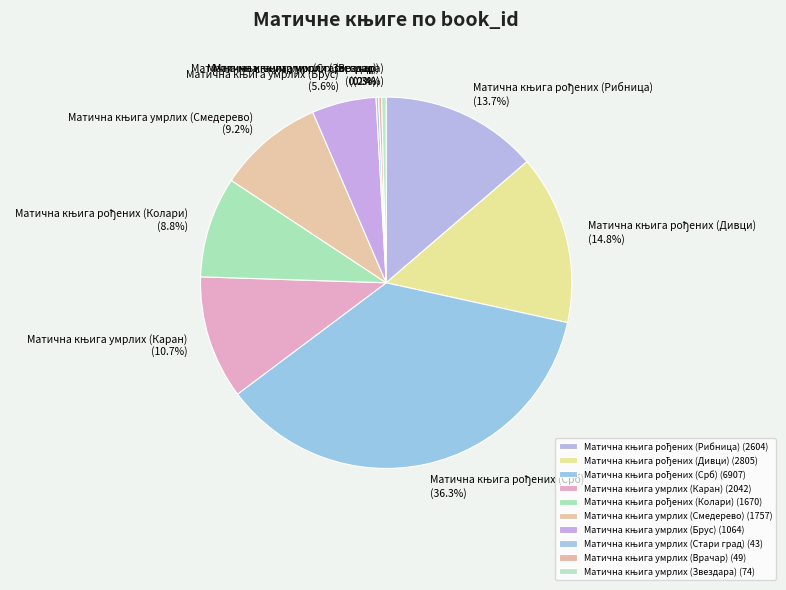

Does any single category account for the majority?

No